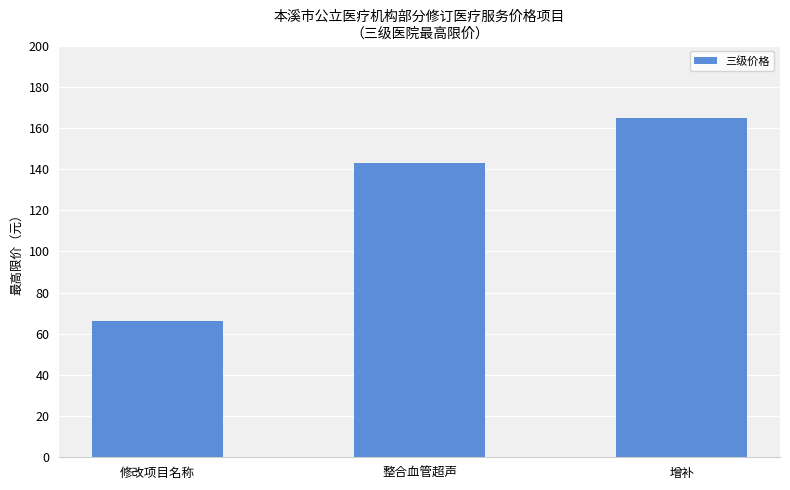

How many distinct data groups are displayed?

1